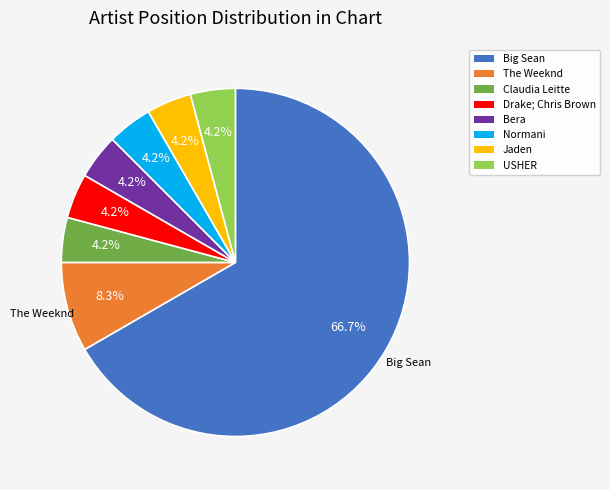

Is there a majority slice in this chart?

Yes